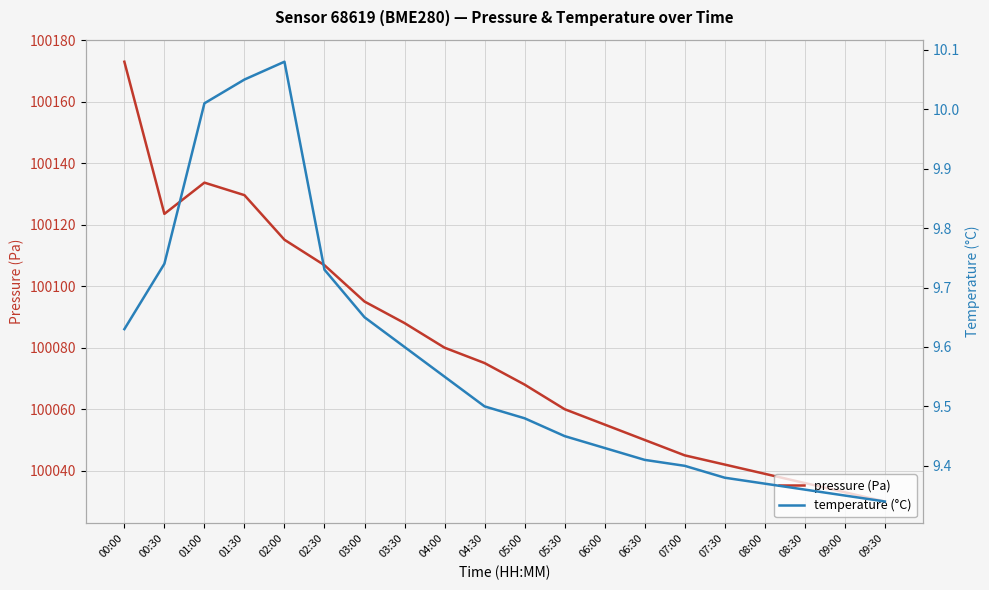

What is the lowest value of the pressure series?

100030.0